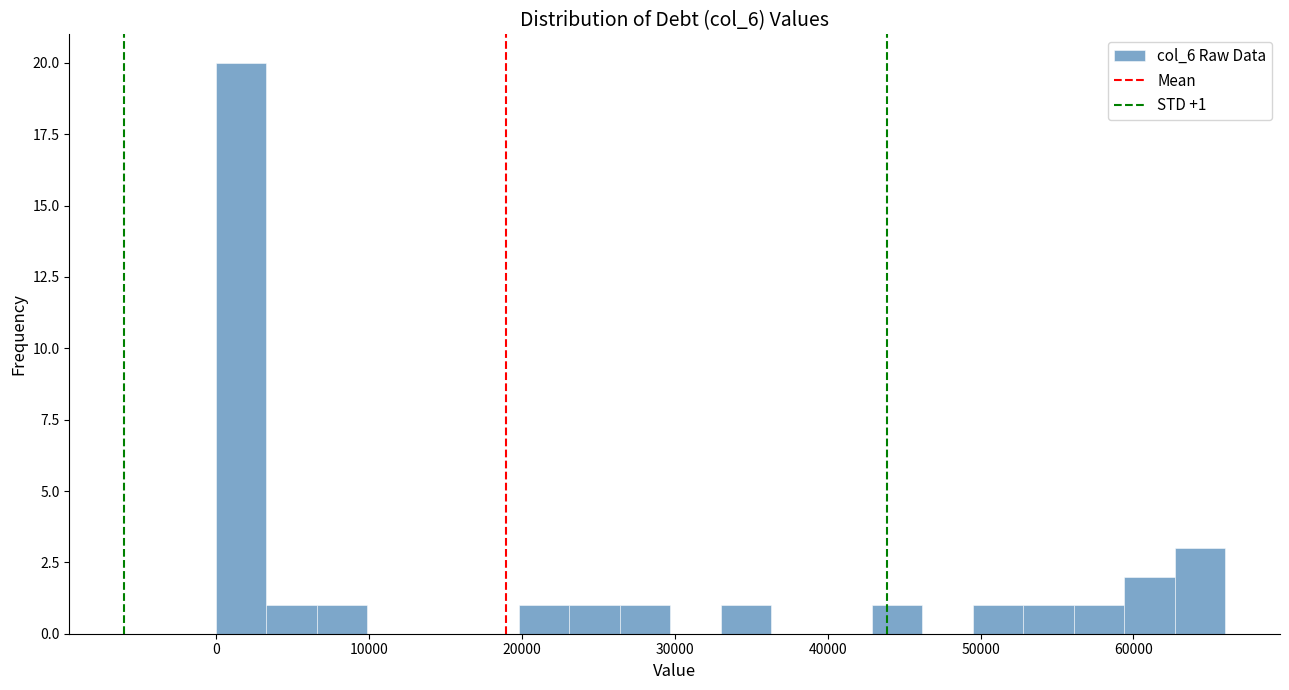

Read against the x-axis, roughly where is the centre of the tallest bar?

2000